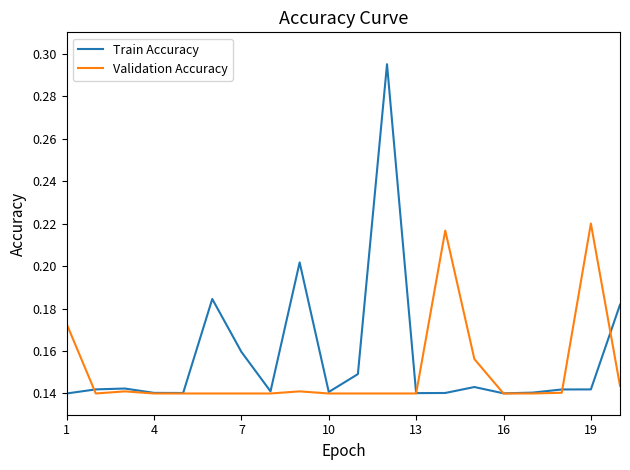

Does the chart have visible grid lines?

No